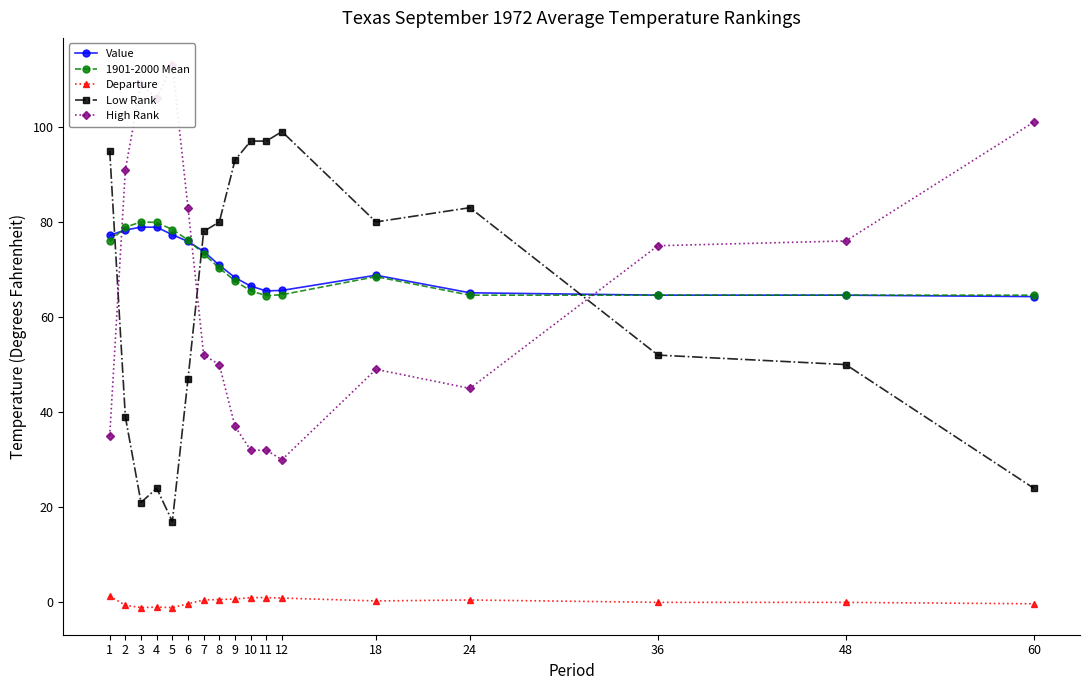

In 1901-2000 Mean, how many points are higher than both neighbors (excluding endpoints)?

2